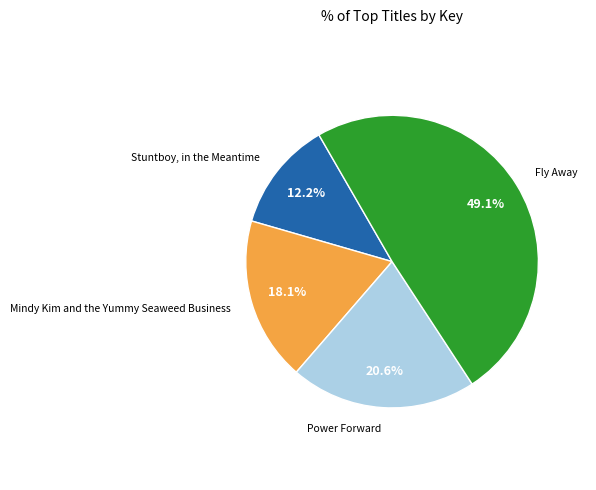

Does any single category account for the majority?

No